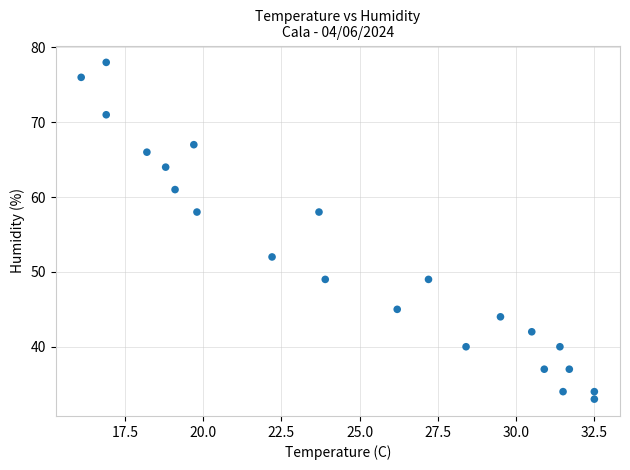

What is the range of Y values (max minus min)?

45